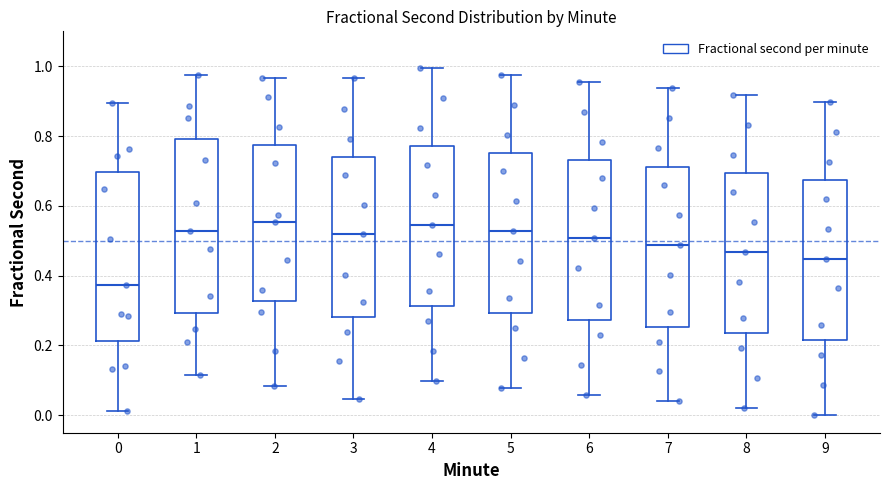

Reading left to right, transcribe this box plot: for each box, give where its median line is, the range the box spans, and where its two whiskers end, as read against the y-axis. The values are not printed on the chart, so give them approximately, as read against the axis.

0: median 0.38, box 0.22 to 0.70, whiskers 0.02 to 0.90
1: median 0.52, box 0.30 to 0.80, whiskers 0.12 to 0.98
2: median 0.56, box 0.32 to 0.78, whiskers 0.08 to 0.96
3: median 0.52, box 0.28 to 0.74, whiskers 0.04 to 0.96
4: median 0.54, box 0.32 to 0.78, whiskers 0.10 to 1.00
5: median 0.52, box 0.30 to 0.76, whiskers 0.08 to 0.98
6: median 0.50, box 0.28 to 0.74, whiskers 0.06 to 0.96
7: median 0.48, box 0.26 to 0.72, whiskers 0.04 to 0.94
8: median 0.46, box 0.24 to 0.70, whiskers 0.02 to 0.92
9: median 0.44, box 0.22 to 0.68, whiskers 0.00 to 0.90